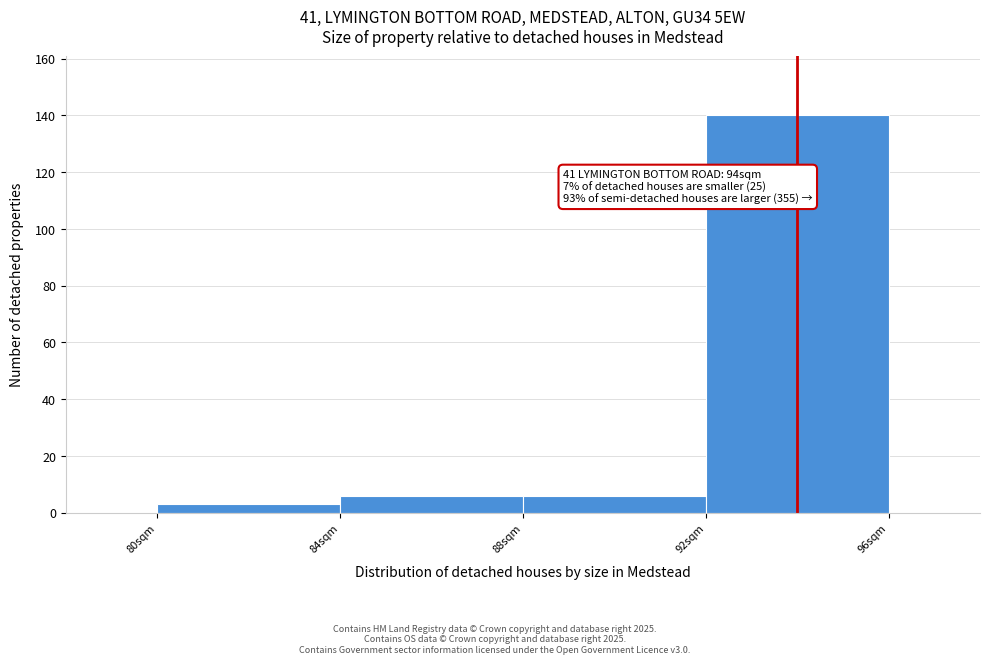

Which range on the x-axis has the tallest bar?

92 to 96